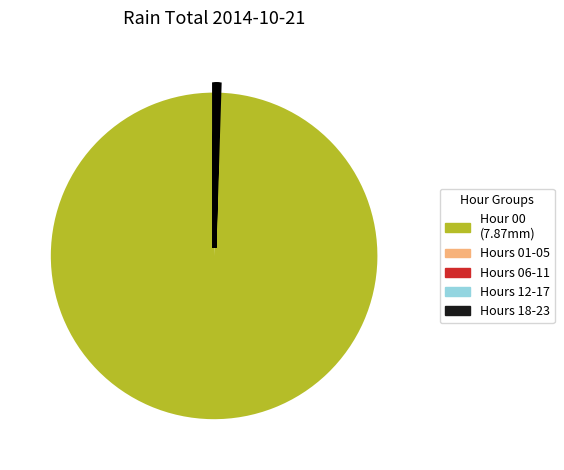

Is there a majority slice in this chart?

Yes